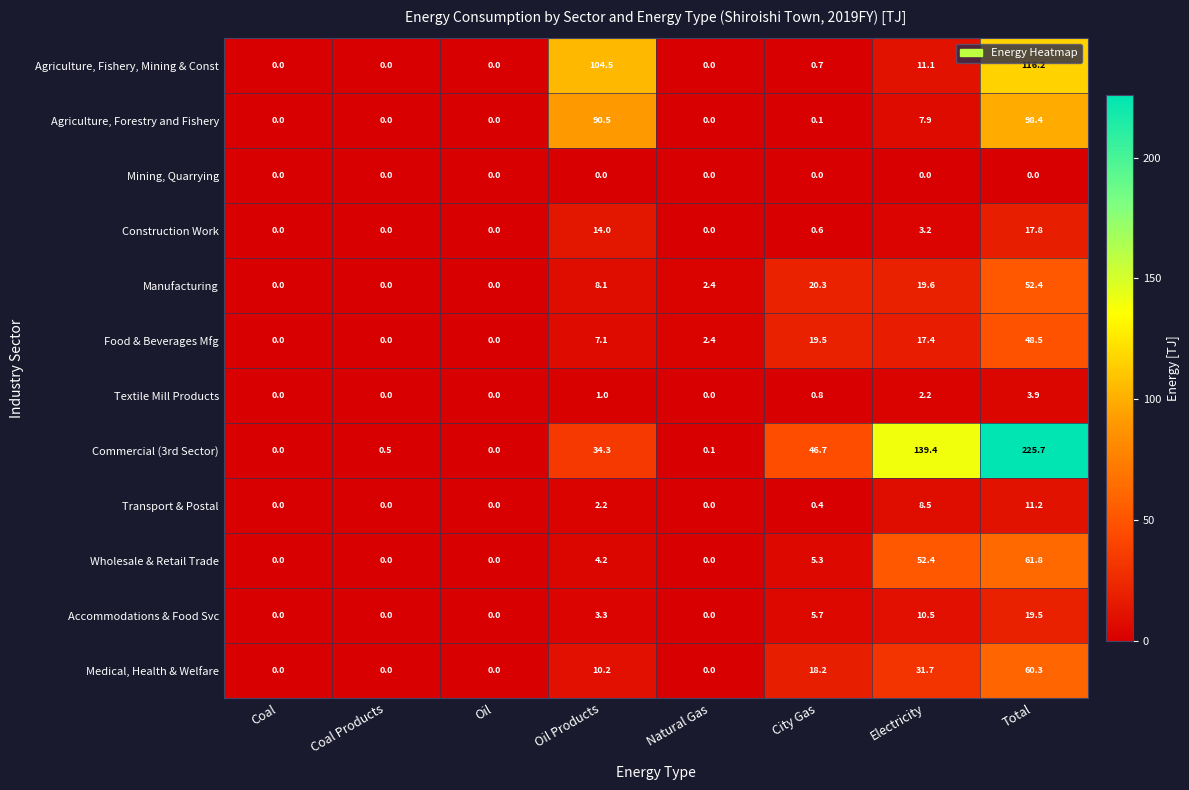

Which series changed the most between Coal and Oil Products?

Agriculture, Fishery, Mining & Const